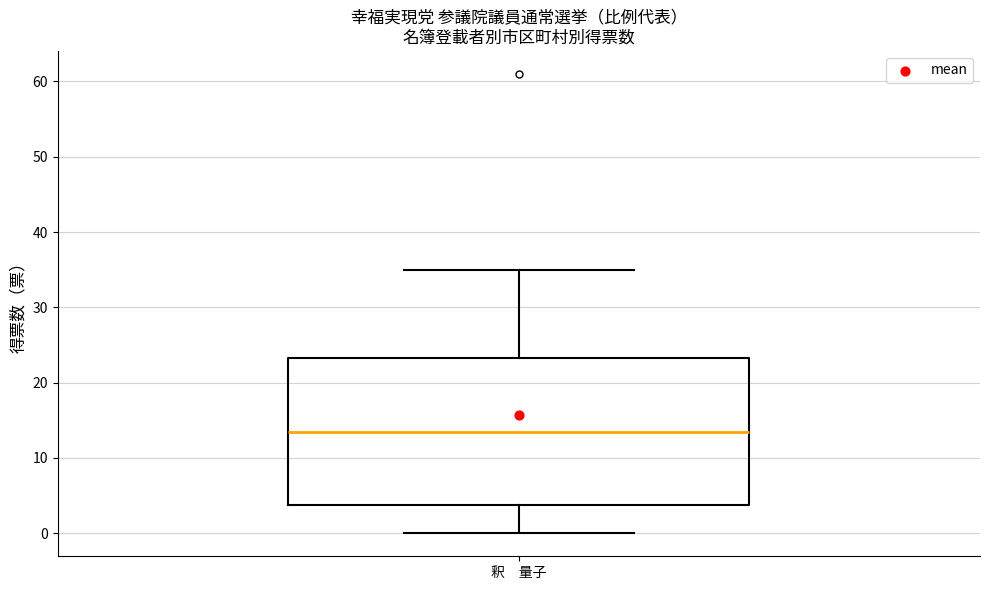

Transcribe this box plot: give where the median line is, the range the box spans, and where the two whiskers end, as read against the y-axis. The values are not printed on the chart, so give them approximately, as read against the axis.

median 14, box 4 to 23, whiskers 0 to 35